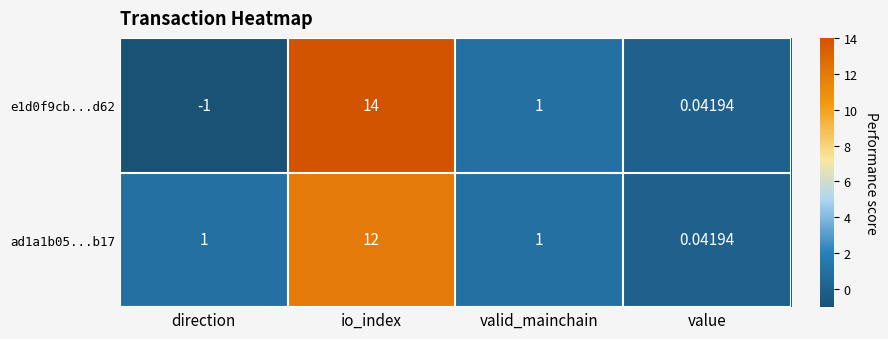

Is the value of ad1a1b05...b17 at direction greater than the value of e1d0f9cb...d62 at value?

Yes